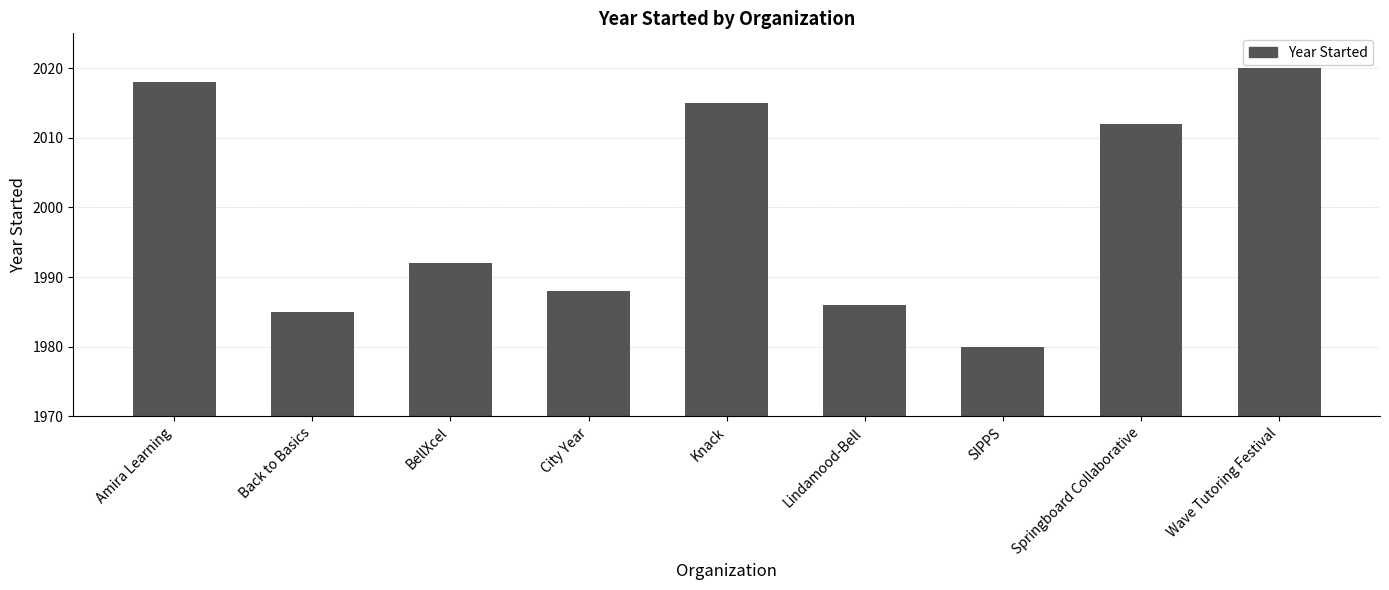

Read the value at SIPPS, to the nearest 5.

1980